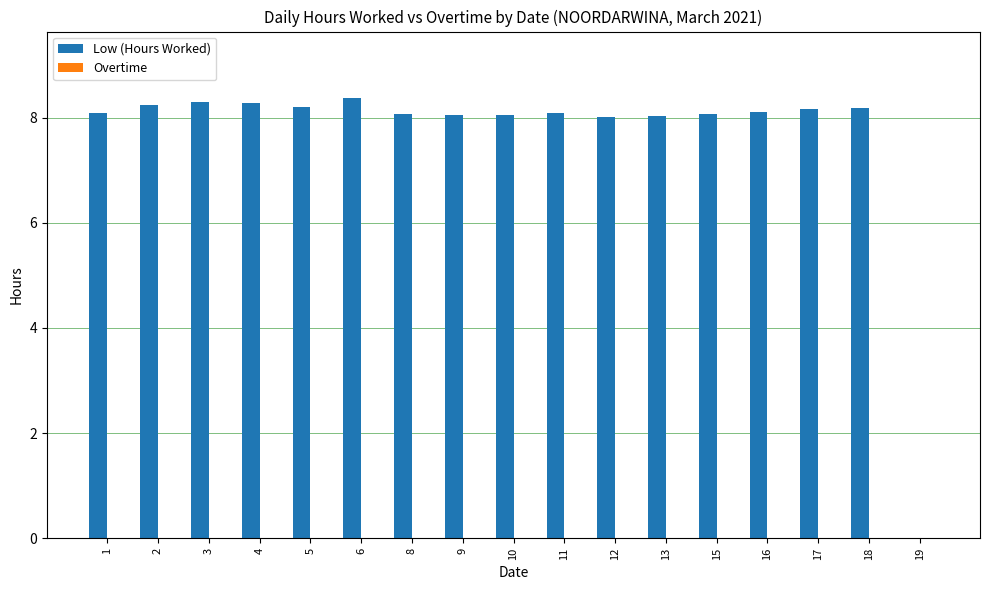

Which has a higher value, 6 or 11?

6